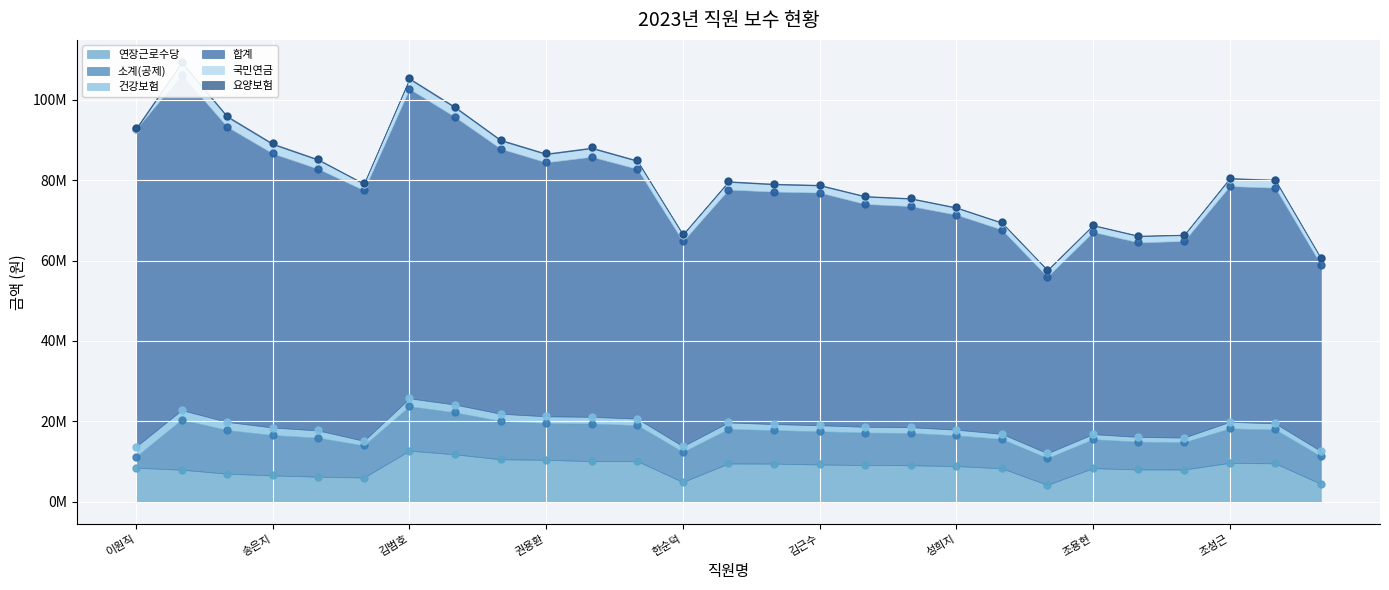

How many values in the 국민연금 series are below 1828980?

12